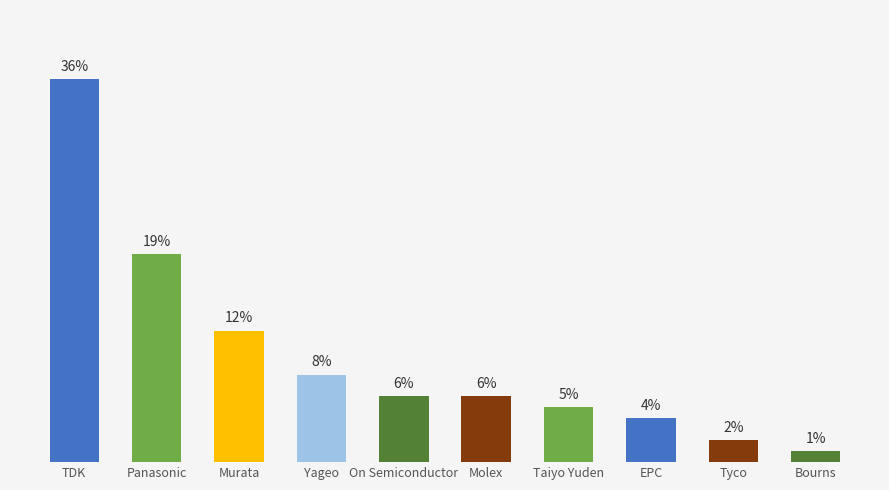

Does the chart contain any negative values?

No